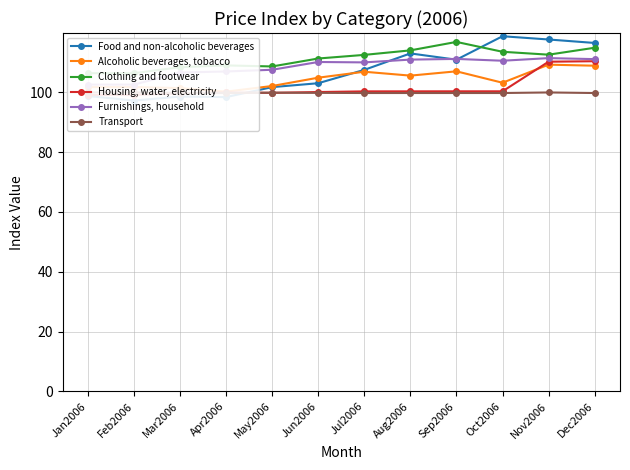

What are all the series names shown in the legend?

Food and non-alcoholic beverages, Alcoholic beverages, tobacco, Clothing and footwear, Housing, water, electricity, Furnishings, household, Transport